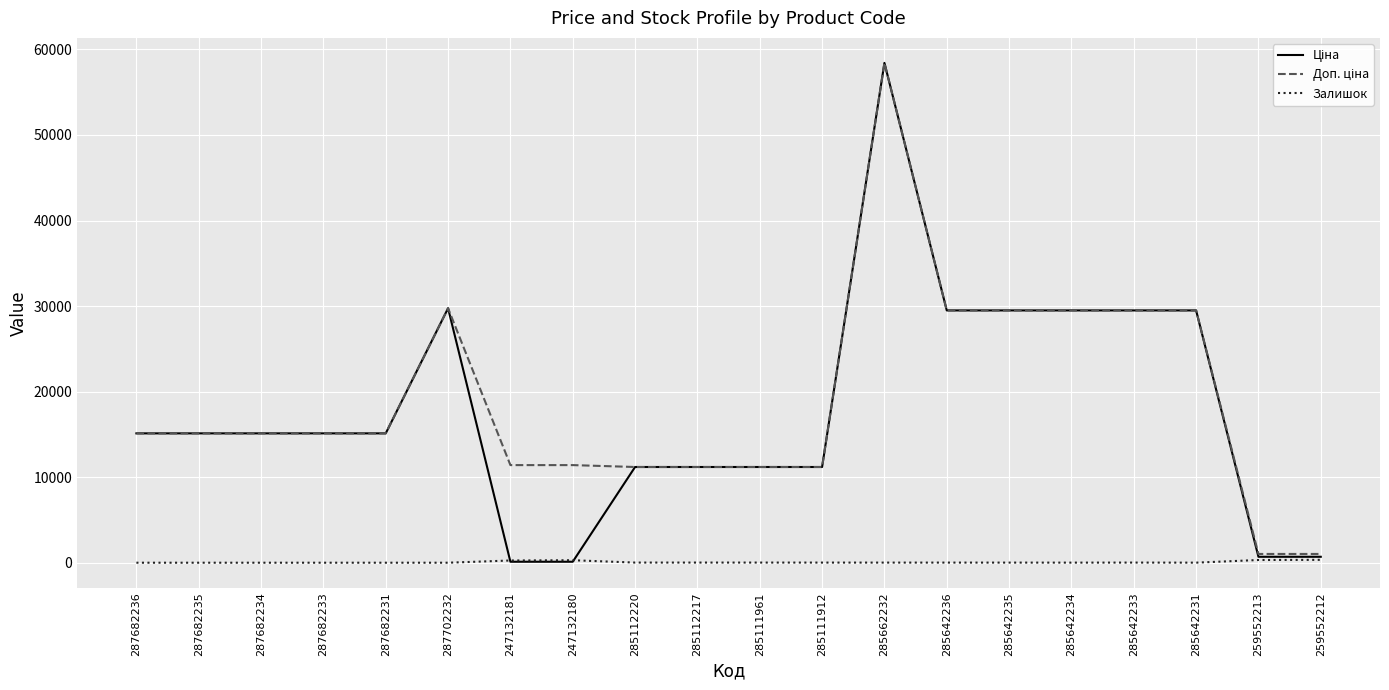

The Залишок series shows 260.0 at 247132181. True or false?

True